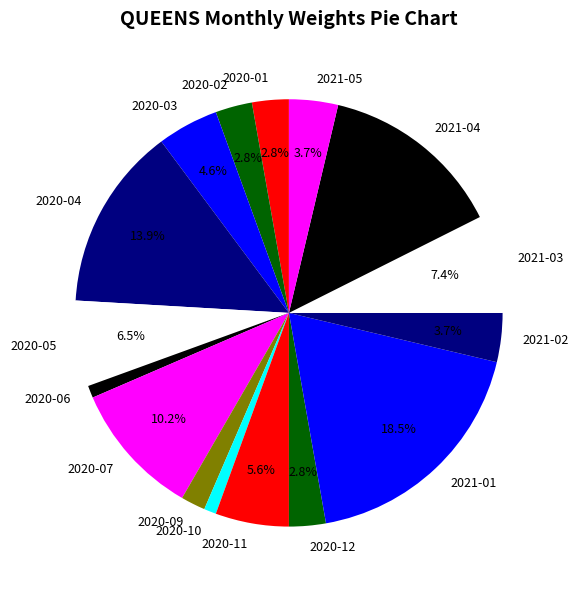

Is 2020-03 the majority of the pie?

No